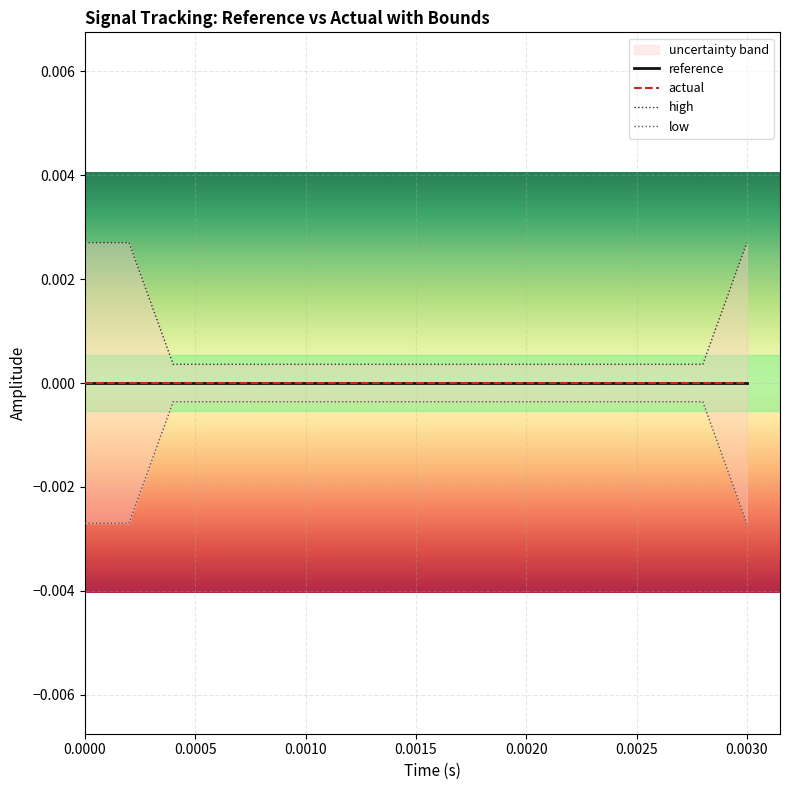

Count the high values in the range 0 to 1.

15